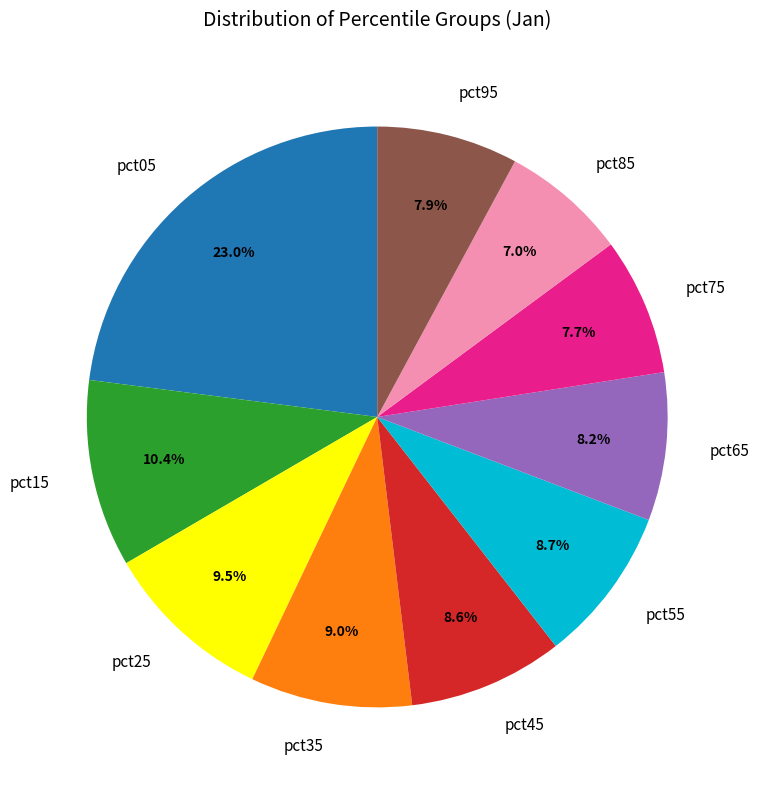

How many segments does this pie chart have?

10